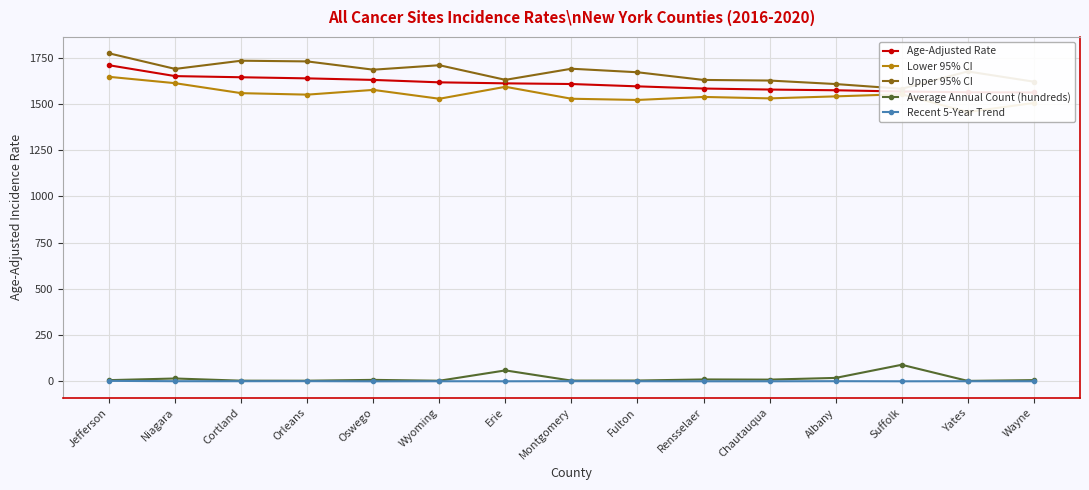

Is it true that Lower 95% CI equals 2160.7 at Wyoming?

False